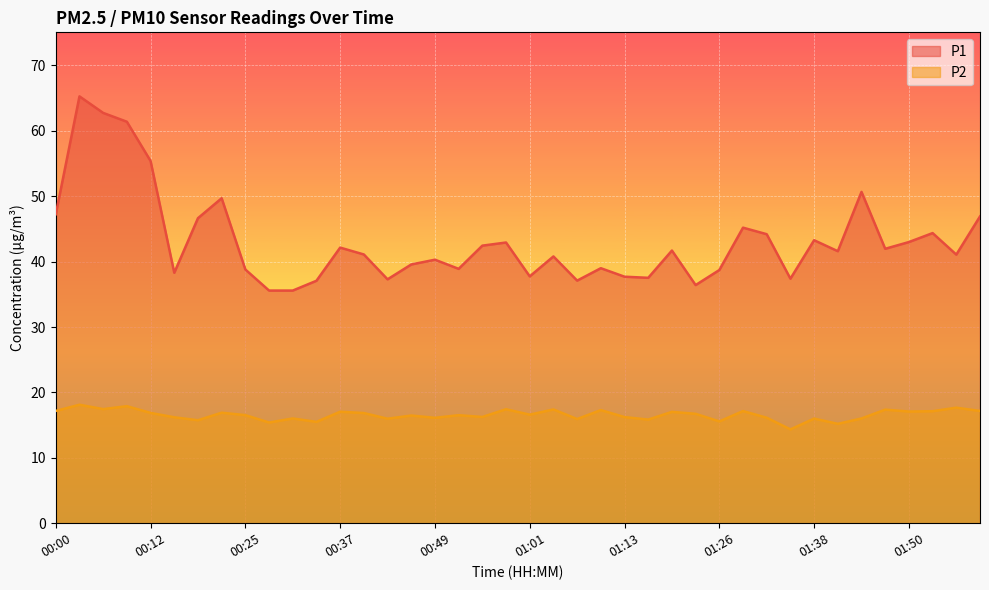

How many data points in P1 are above 41?

22